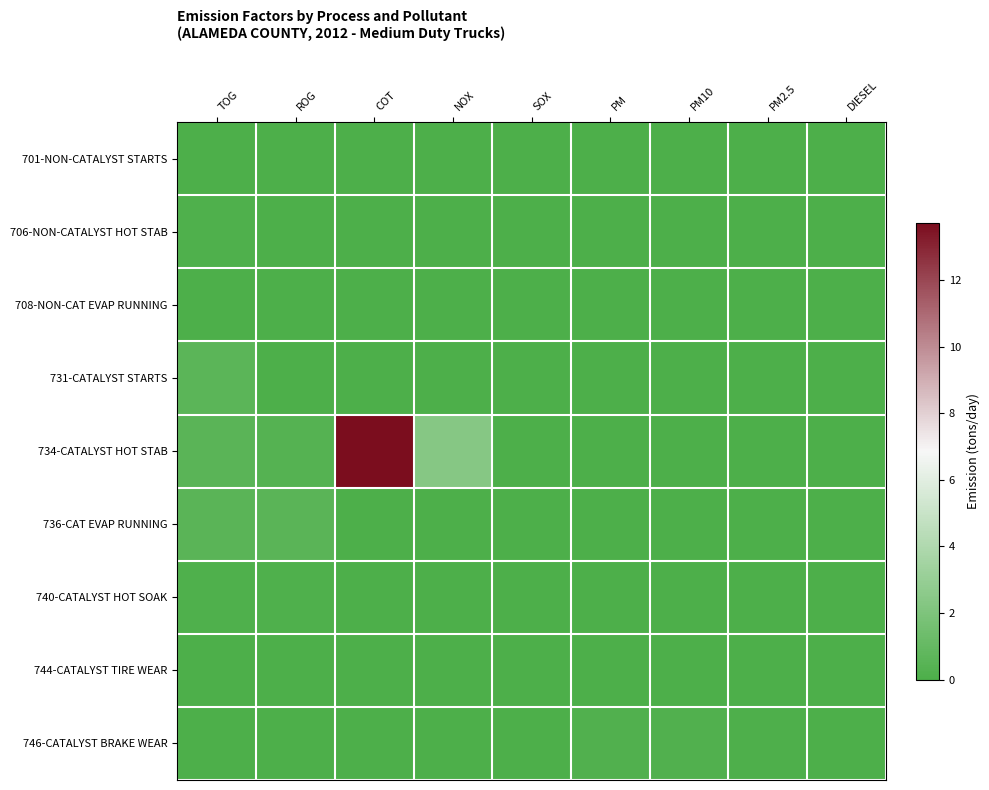

At which category is the sum across all series the highest?

COT